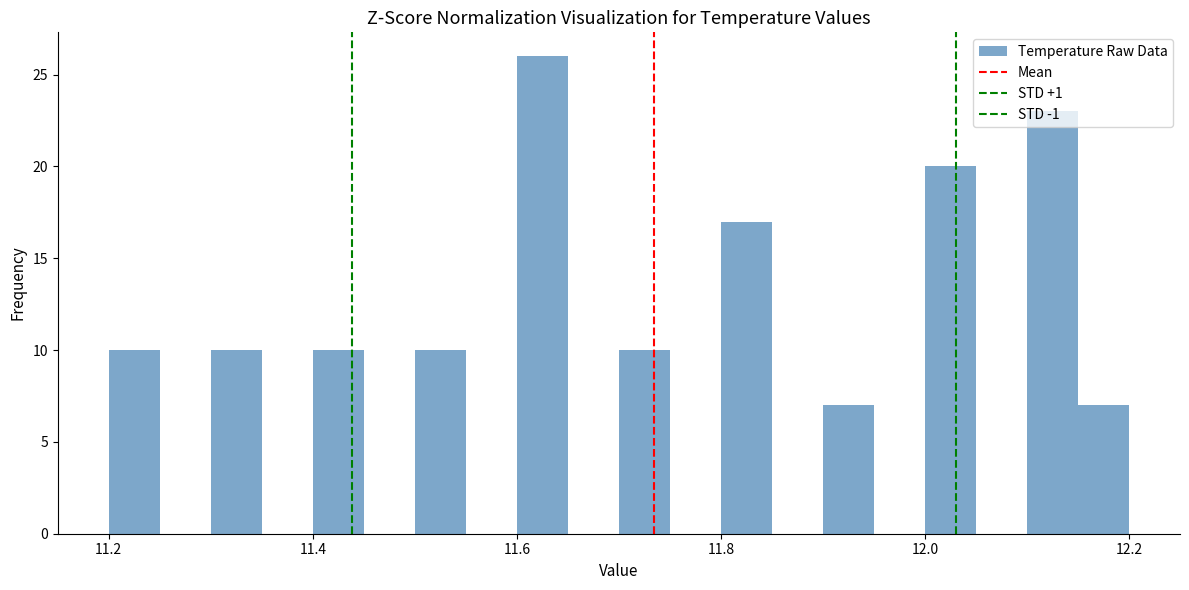

Read against the x-axis, roughly where is the centre of the tallest bar?

11.62